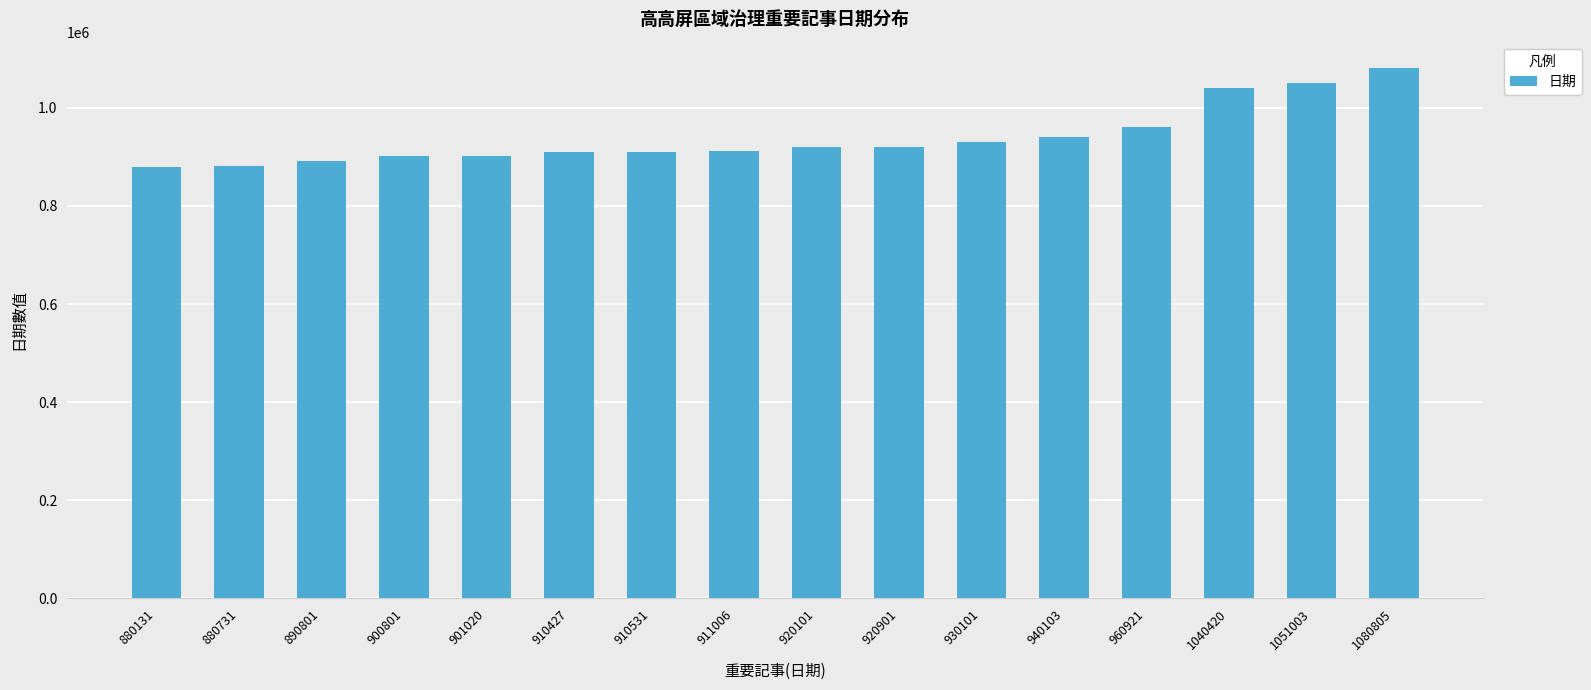

Does the chart contain stacked bars?

No